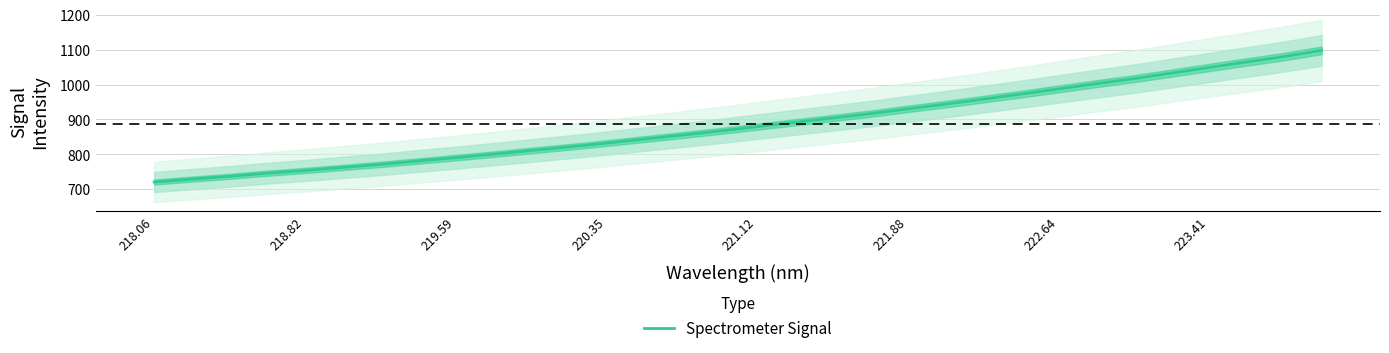

At which category does the chart reach its minimum across all series?

218.06